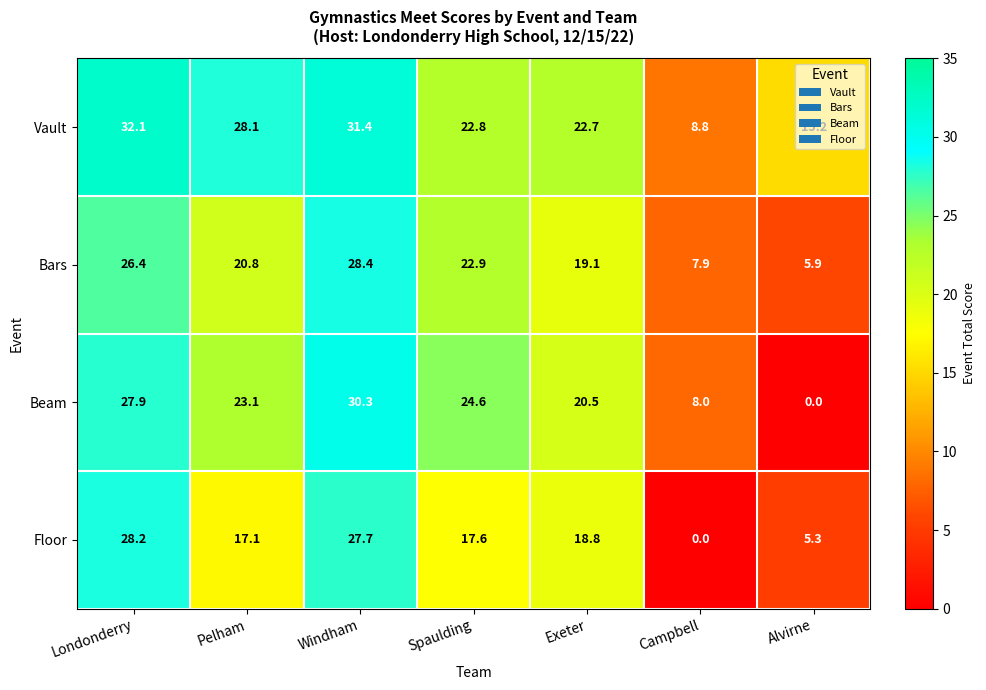

Where does the Floor series first go above 17?

Londonderry